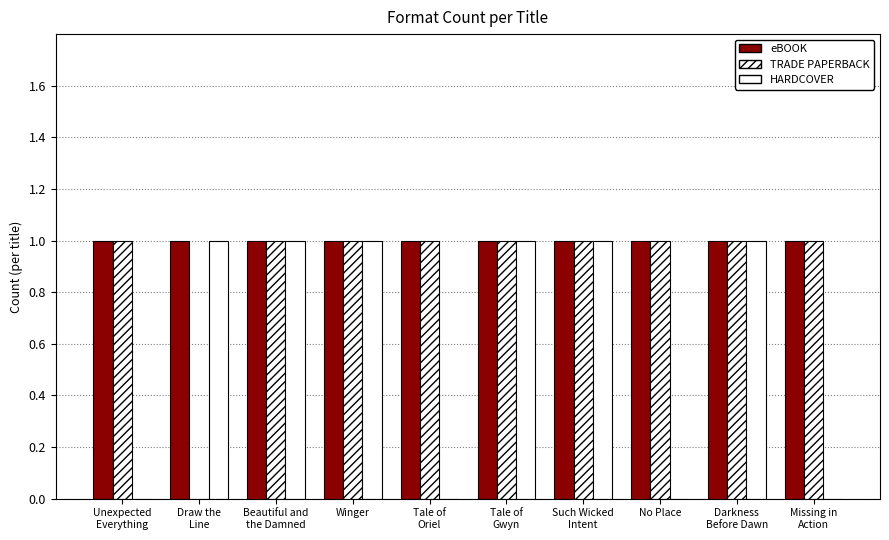

Reading left to right, what are all the values shown in this chart?

eBOOK: 1	1	1	1	1	1	1	1	1	1
TRADE PAPERBACK: 1	0	1	1	1	1	1	1	1	1
HARDCOVER: 0	1	1	1	0	1	1	0	1	0